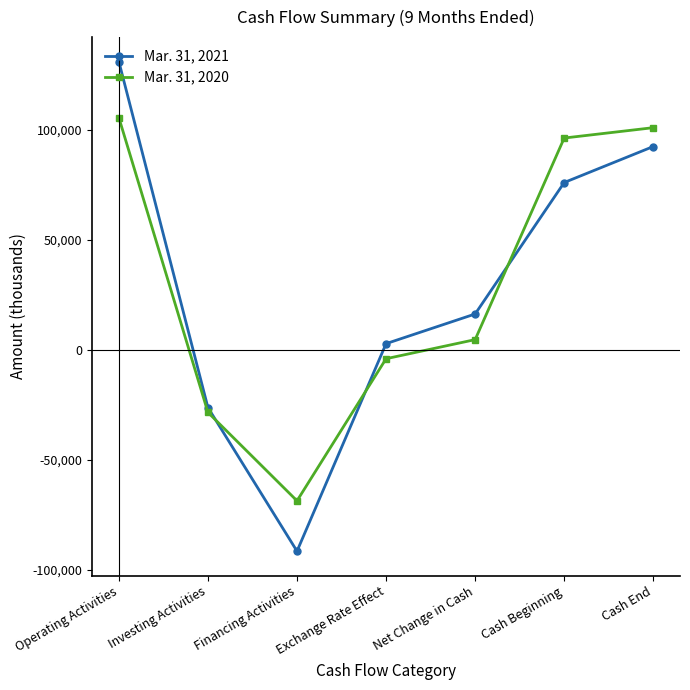

Which series has the largest range (max minus min)?

Mar. 31, 2021